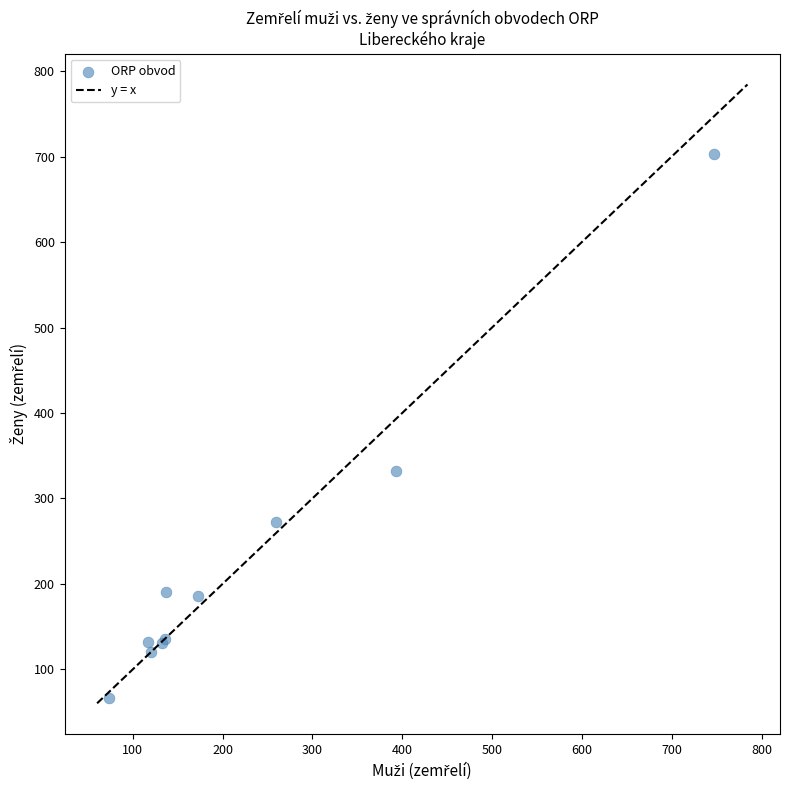

What Y value in the scatter plot is closest to 385?

332